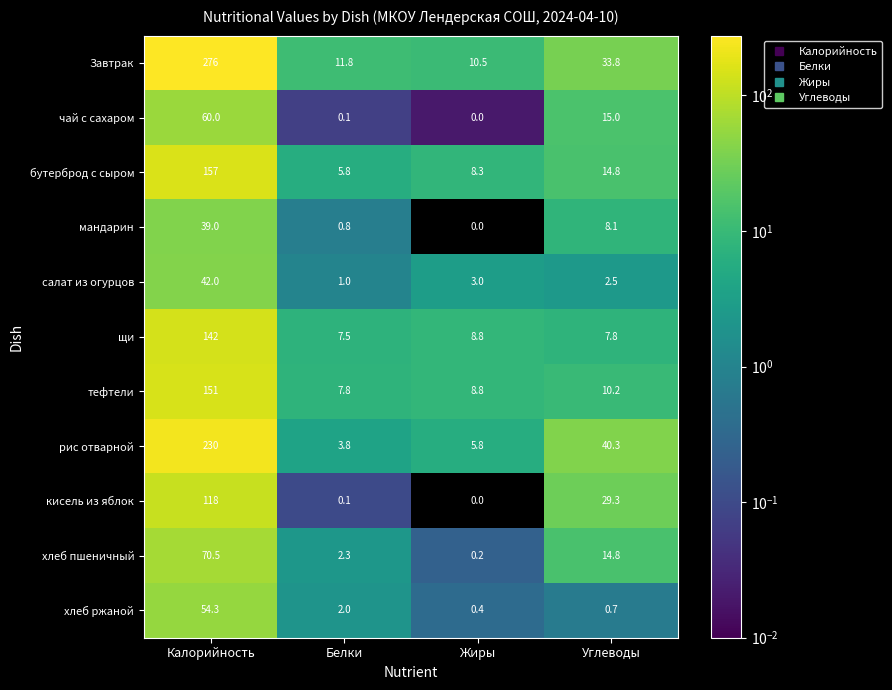

At which category does the chart reach its minimum across all series?

Жиры